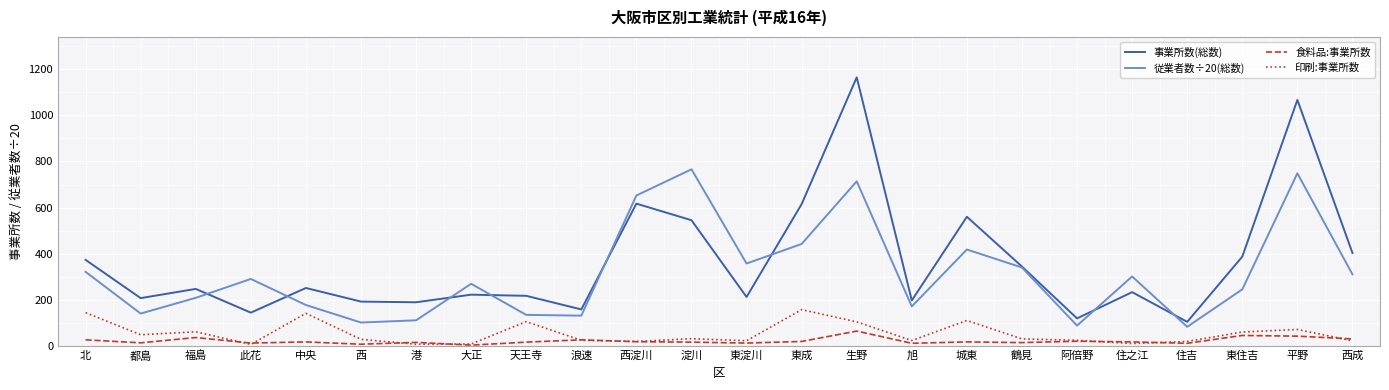

At which category is the sum across all series the highest?

生野